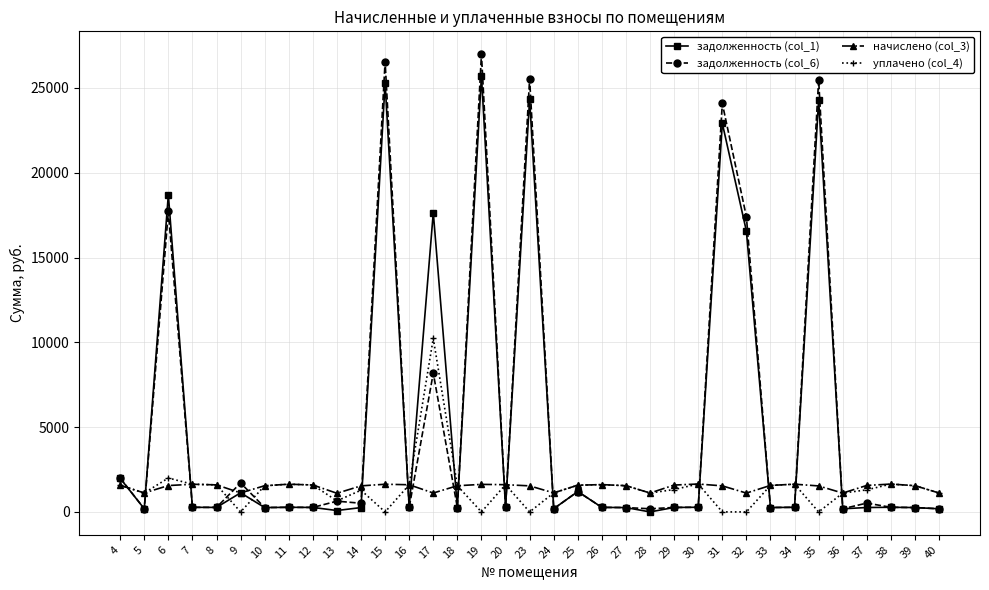

True or false: задолженность (col_6) has a value of 8187.5 at 17.

True